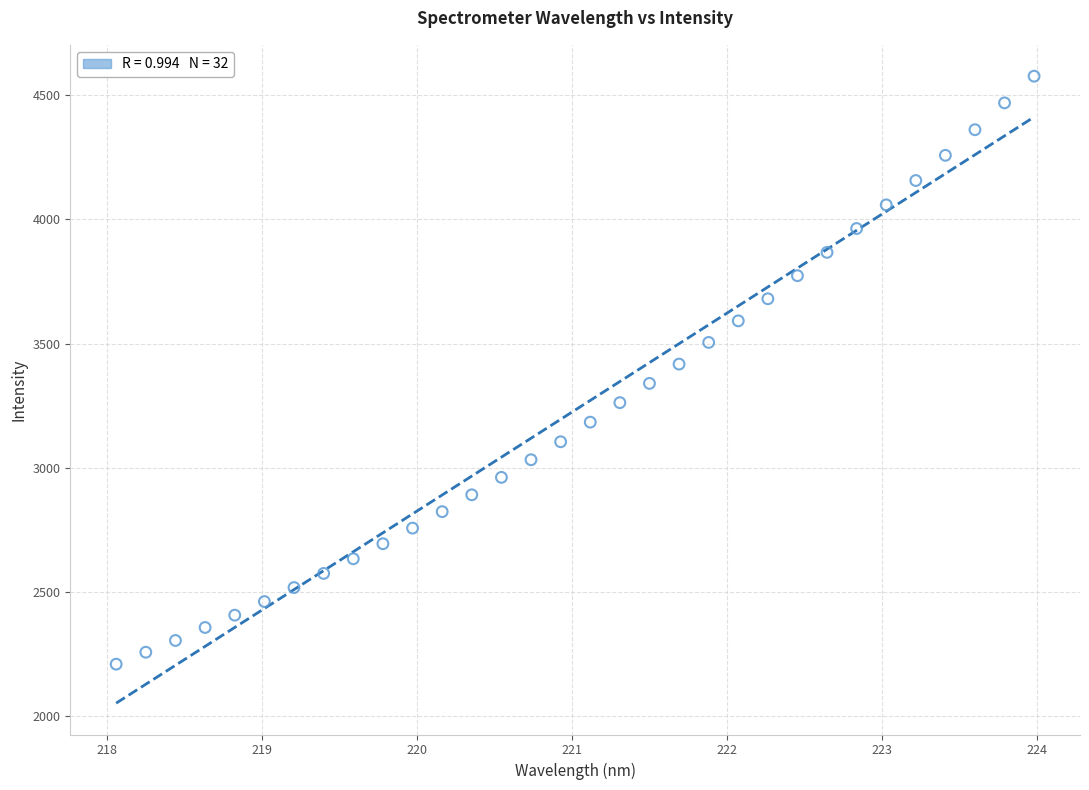

What is the range of Y values (max minus min)?

2367.6